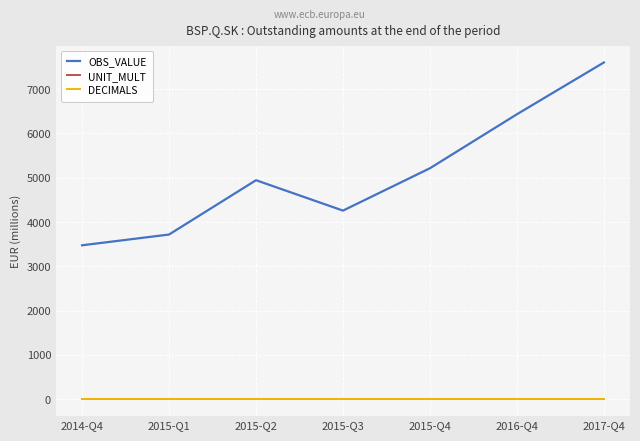

What is the total value across all series at 2015-Q1?

3724.0